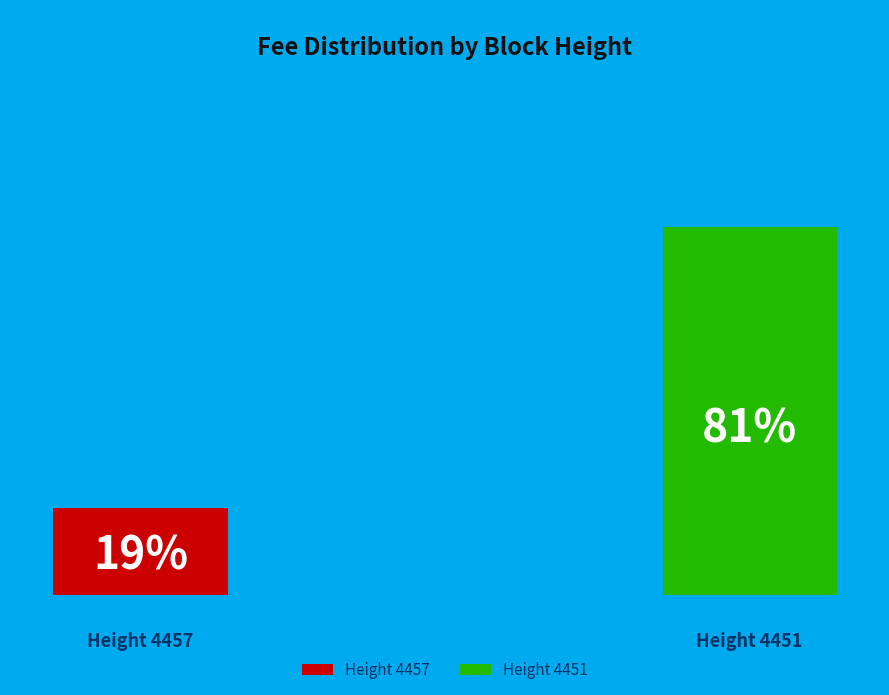

Is the sum of 4457 and 4451 greater than half?

Yes